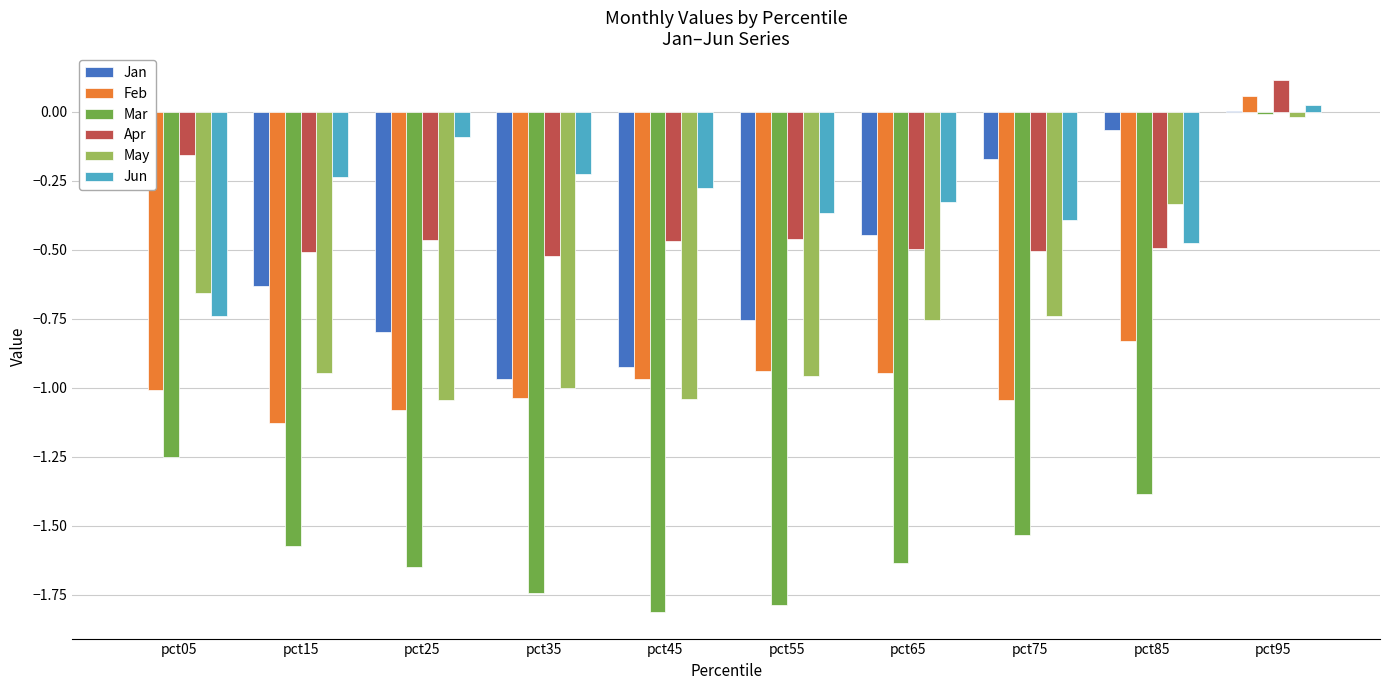

At which category does the chart reach its peak across all series?

pct95